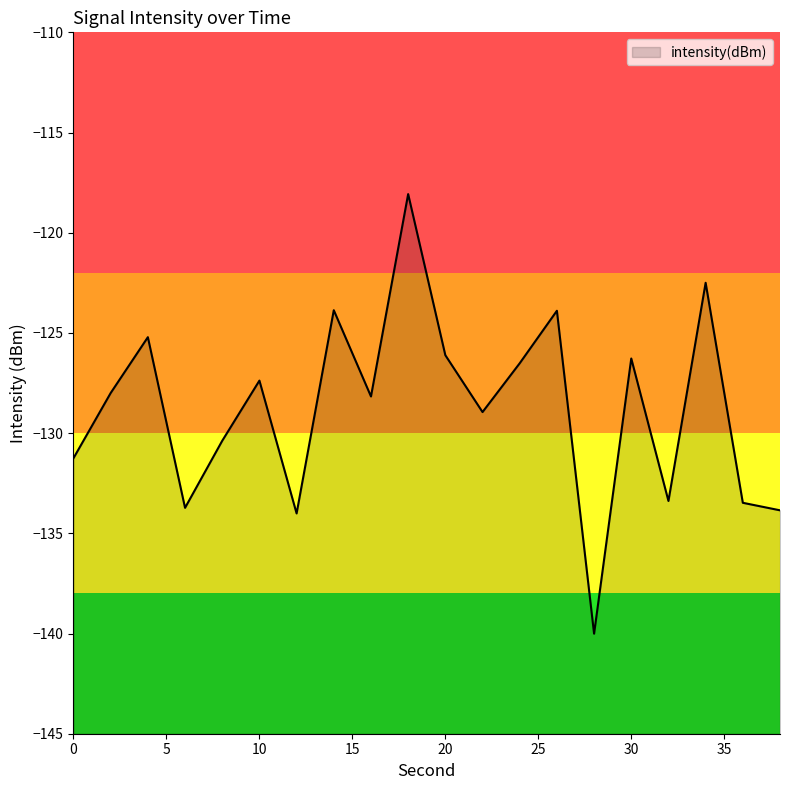

What is the value of the 4th point from the left?

-133.7